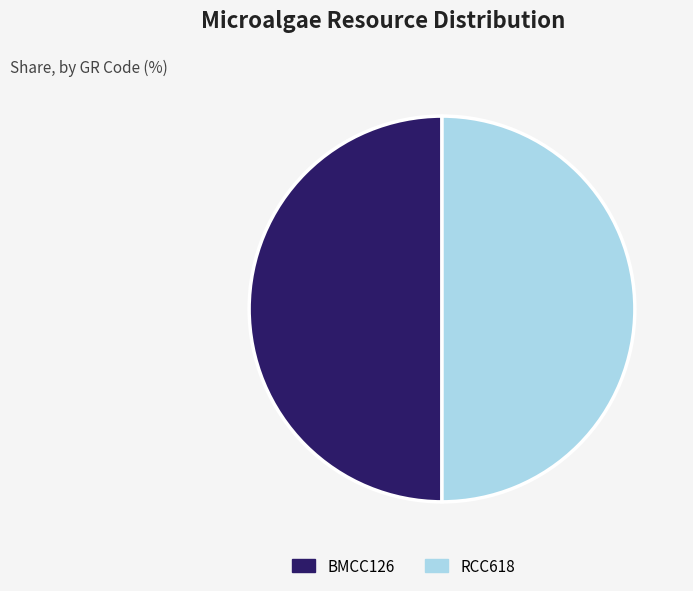

Is it true that RCC618 is 56% of the pie?

False